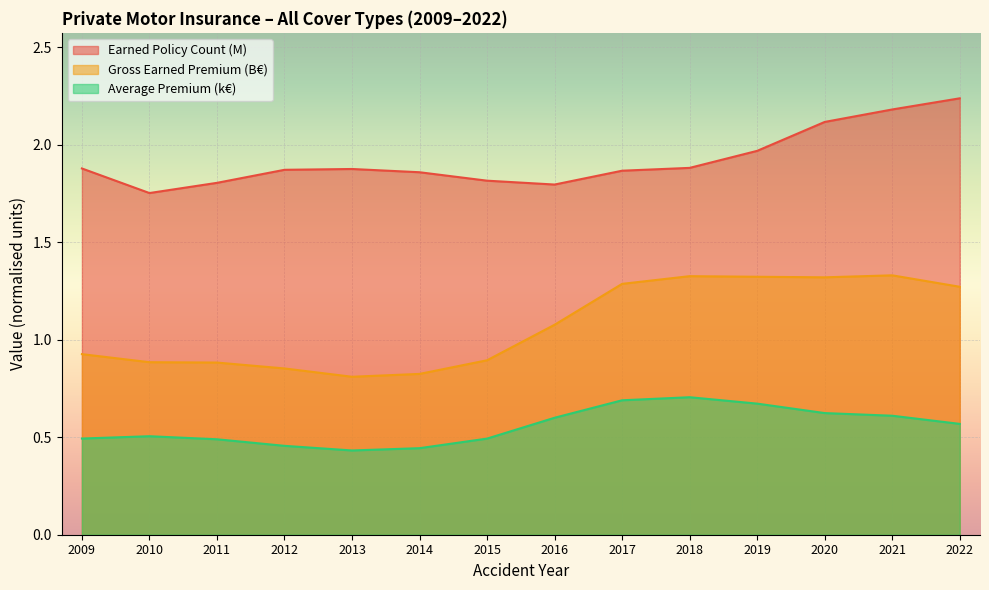

What is the total value across all series at 2012?

3.2